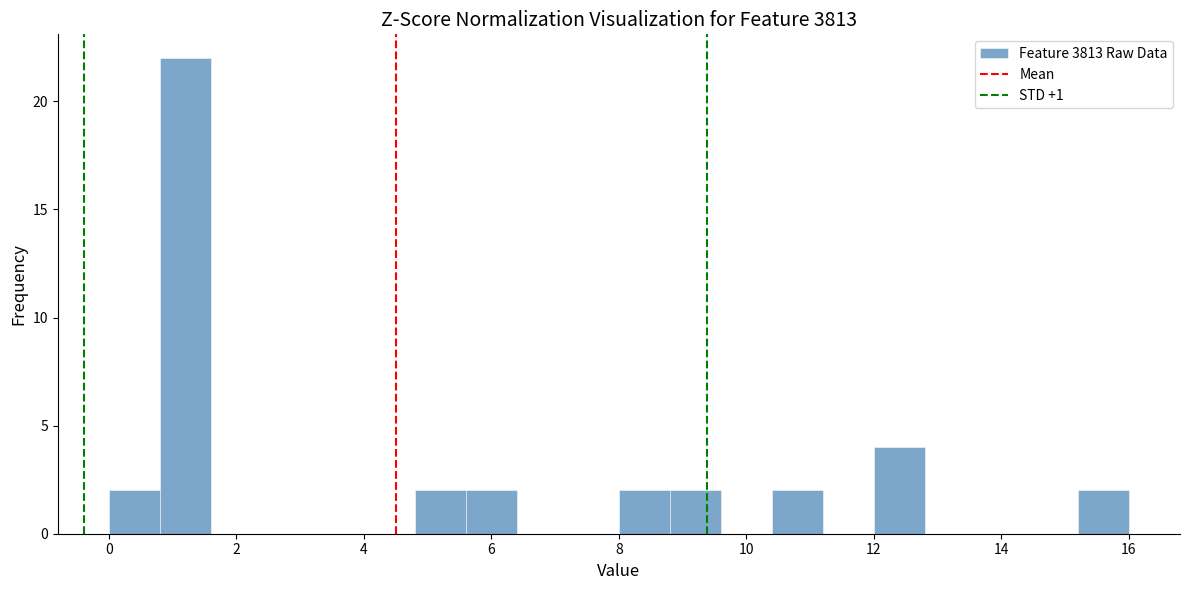

Reading left to right, list every bar in this chart as the range it spans on the x-axis followed by its height. The values are not printed on the chart, so give them approximately, as read against the axis.

0.0 to 0.8: 2
0.8 to 1.6: 22
1.6 to 2.4: 0
2.4 to 3.2: 0
3.2 to 4.0: 0
4.0 to 4.8: 0
4.8 to 5.6: 2
5.6 to 6.4: 2
6.4 to 7.2: 0
7.2 to 8.0: 0
8.0 to 8.8: 2
8.8 to 9.6: 2
9.6 to 10.4: 0
10.4 to 11.2: 2
11.2 to 12.0: 0
12.0 to 12.8: 4
12.8 to 13.6: 0
13.6 to 14.4: 0
14.4 to 15.2: 0
15.2 to 16.0: 2